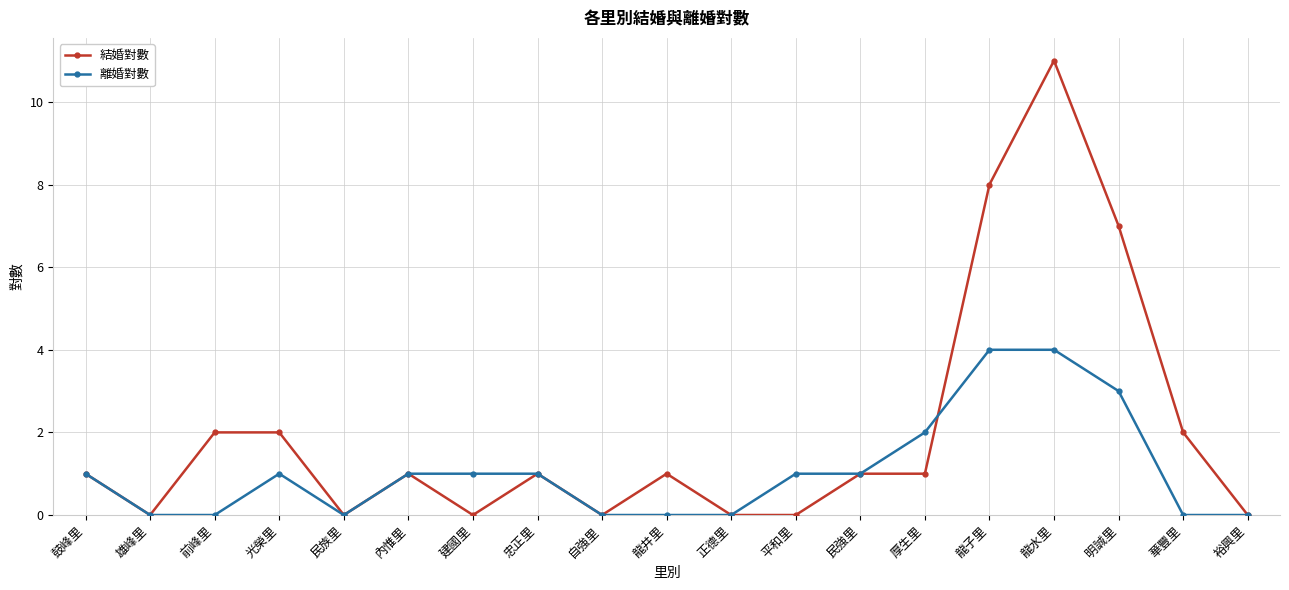

What is the difference between the 結婚對數 values at 前峰里 and 裕興里?

2